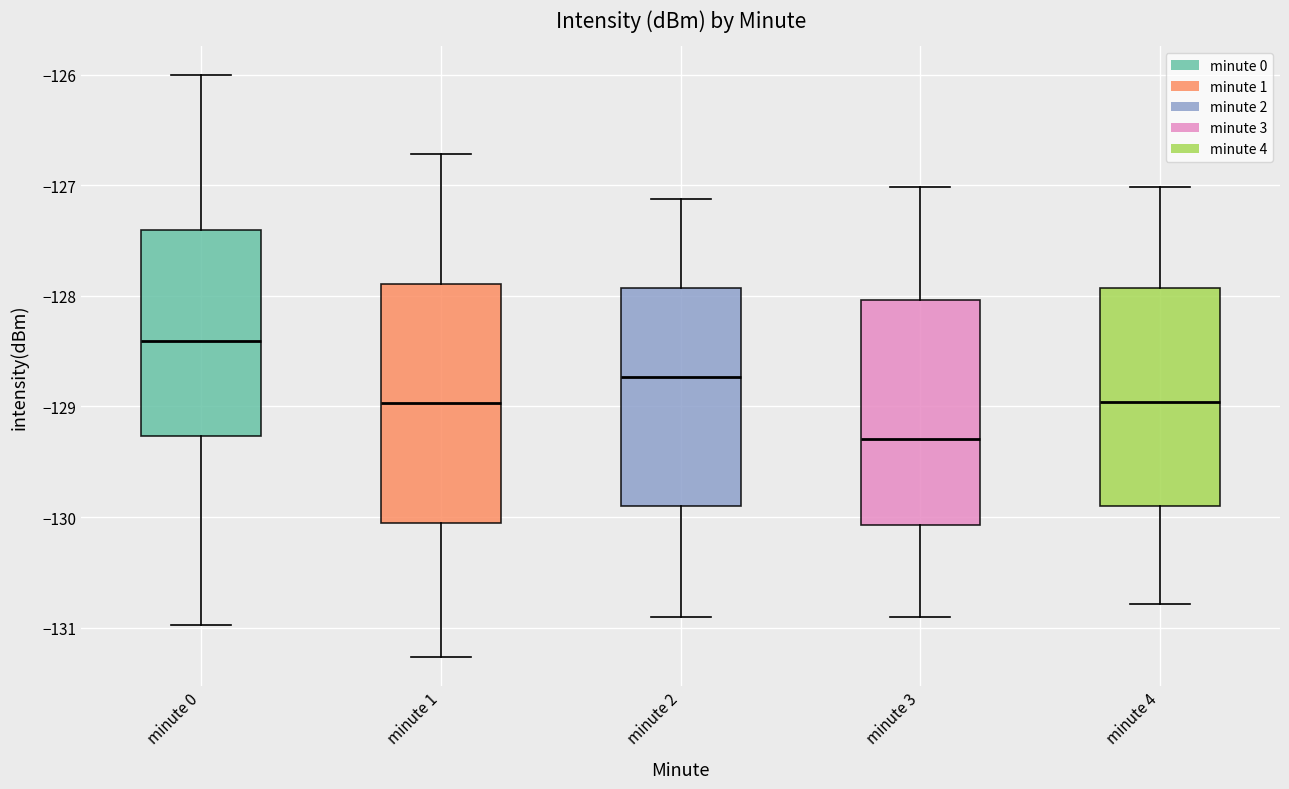

Where does the lower whisker of the box for minute 3 end on the y-axis? The values are not printed on the chart, so give them approximately, as read against the axis.

-130.9